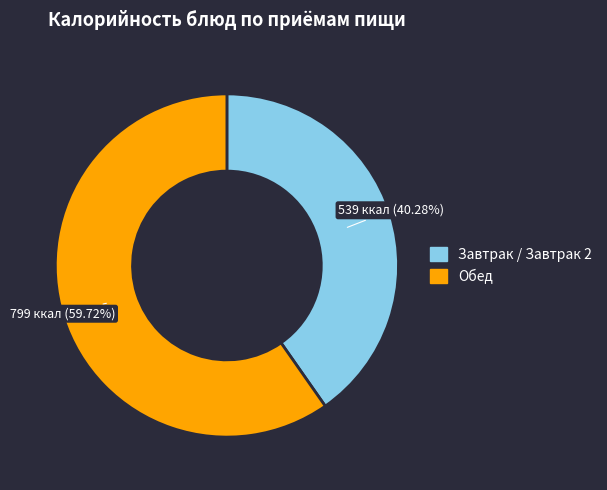

Is there any slice that represents more than half of the pie?

Yes